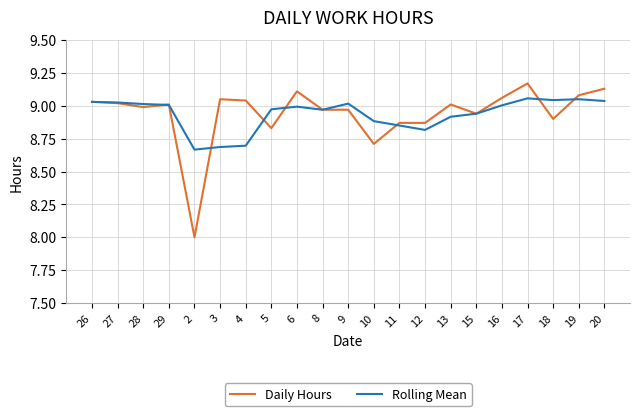

At which label does Daily Hours first exceed 9?

26